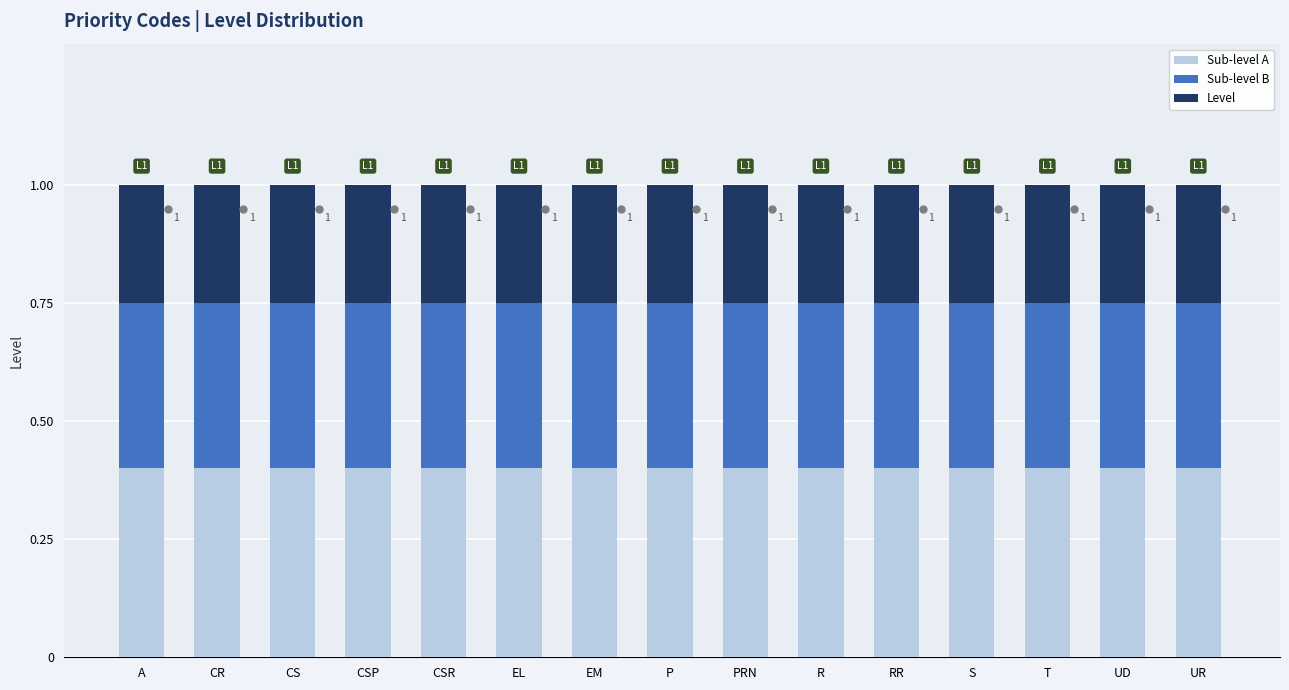

What value does the Sub-level A series have at CSR?

0.4